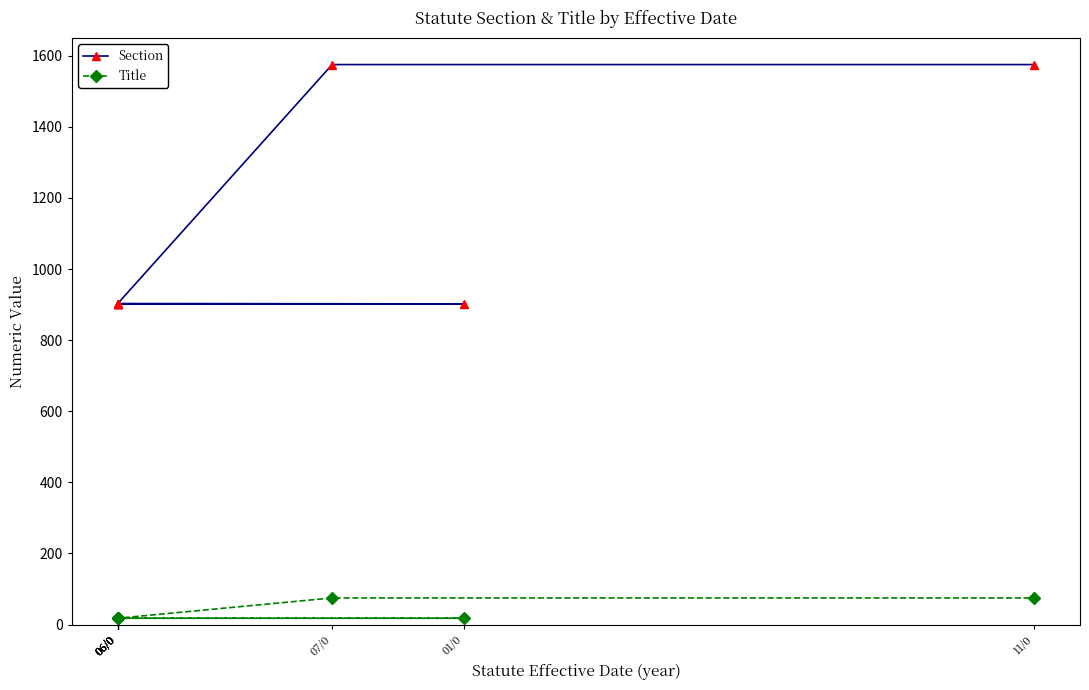

Reading right to left, transcribe all the data shown in this chart.

Section: 1575	1575	903	903	903	903	902	901
Title: 75	75	18	18	18	18	18	18